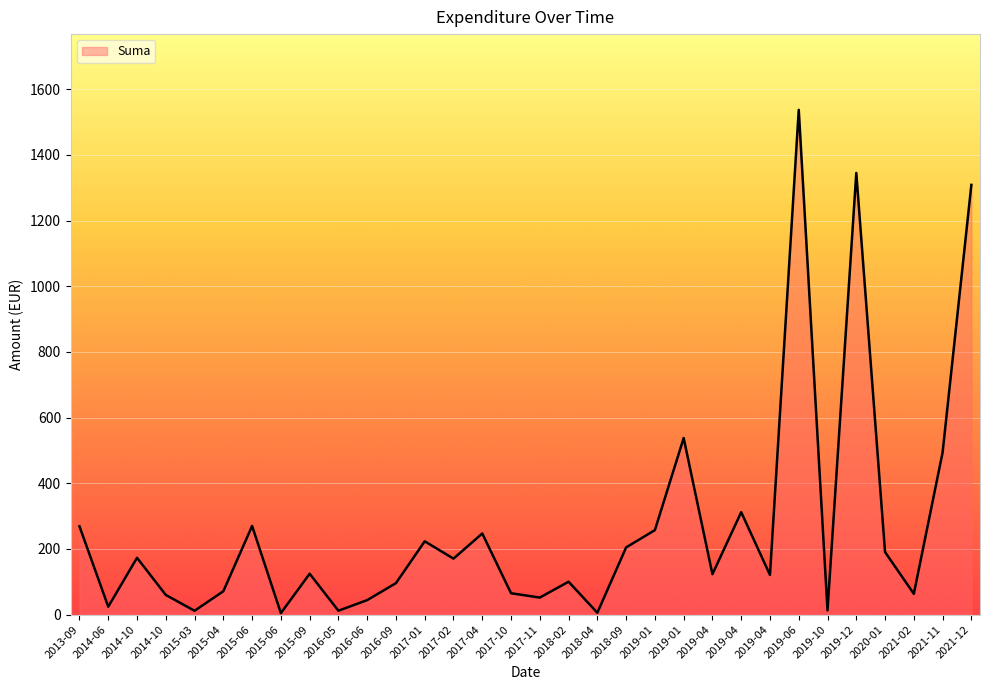

How many lines are shown in the chart?

1